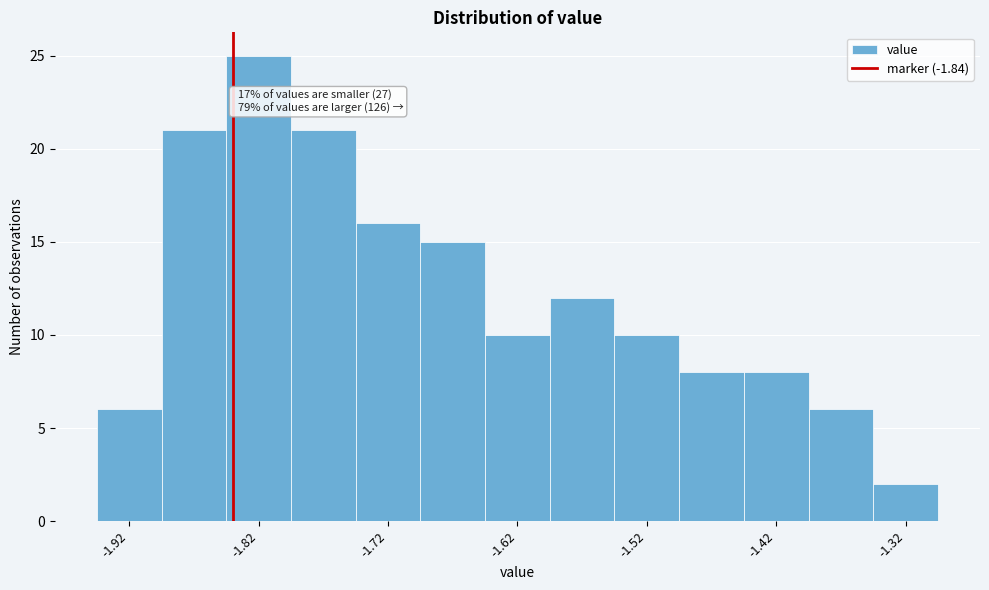

Which range on the x-axis has the tallest bar?

-1.845 to -1.795